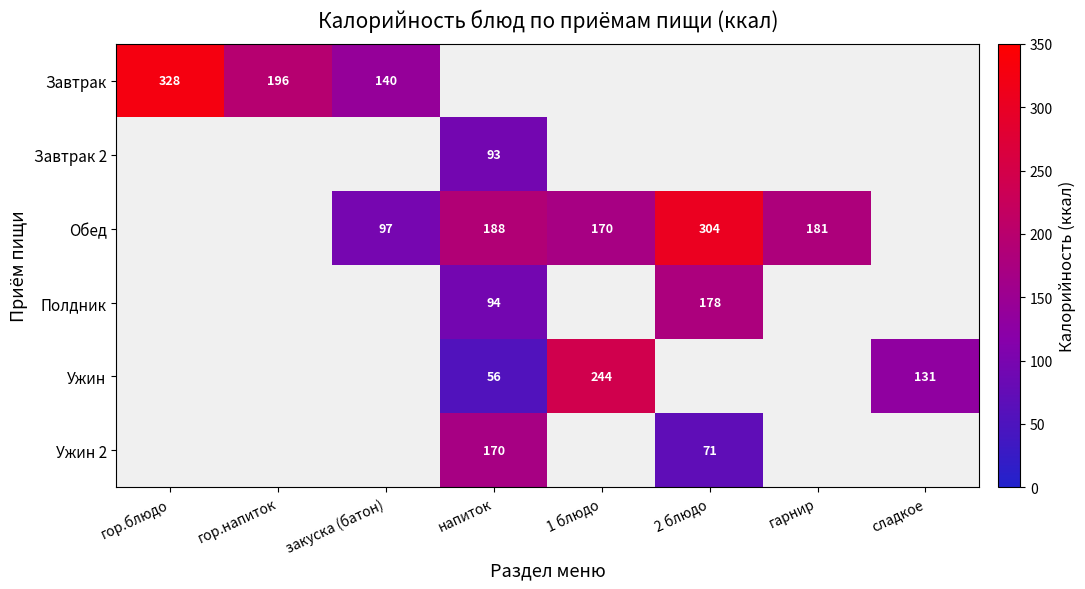

Is it true that Ужин 2 equals 240.7 at напиток?

False